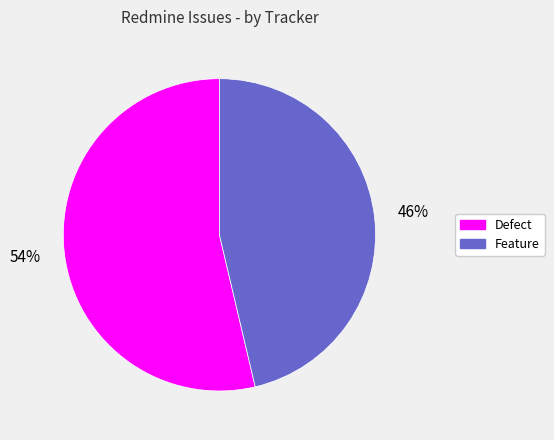

To the nearest percent, what is the combined percentage of Defect and Feature?

100%